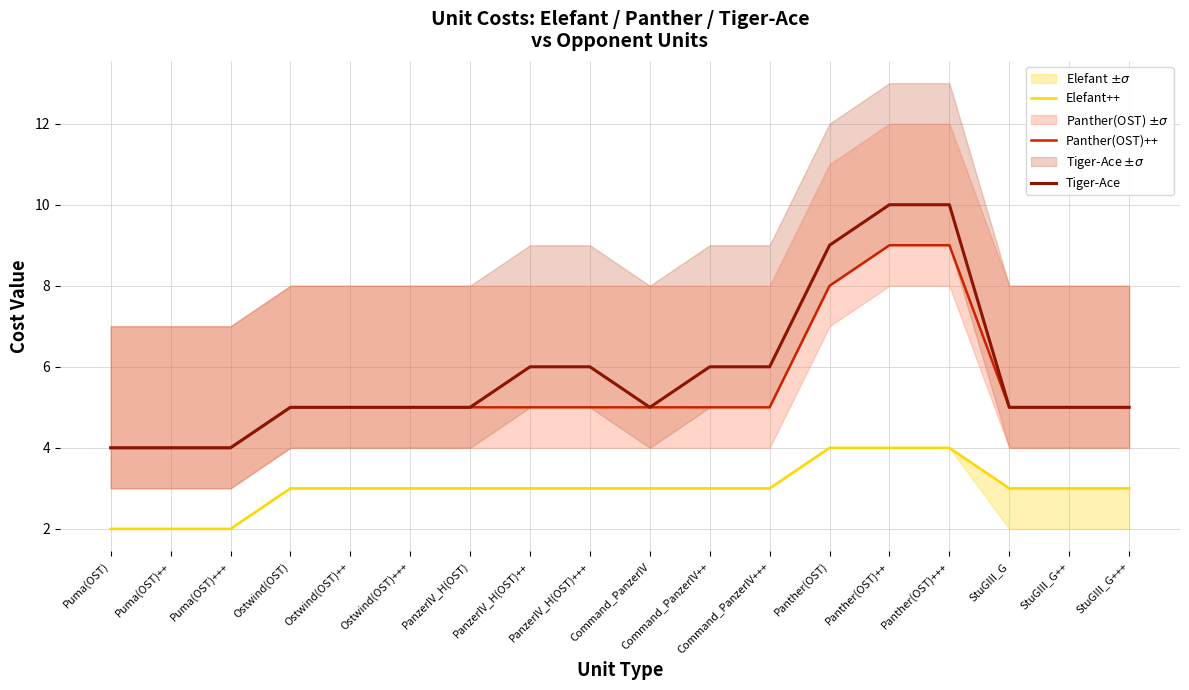

What position from the right is StuGIII_G?

3